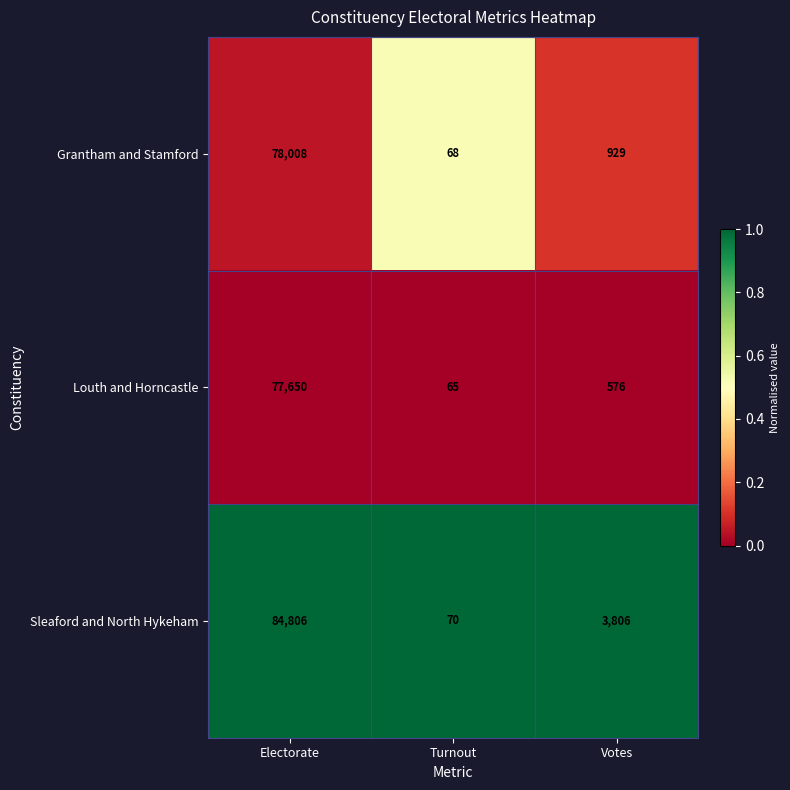

Which series has the largest total across all categories?

Sleaford and North Hykeham